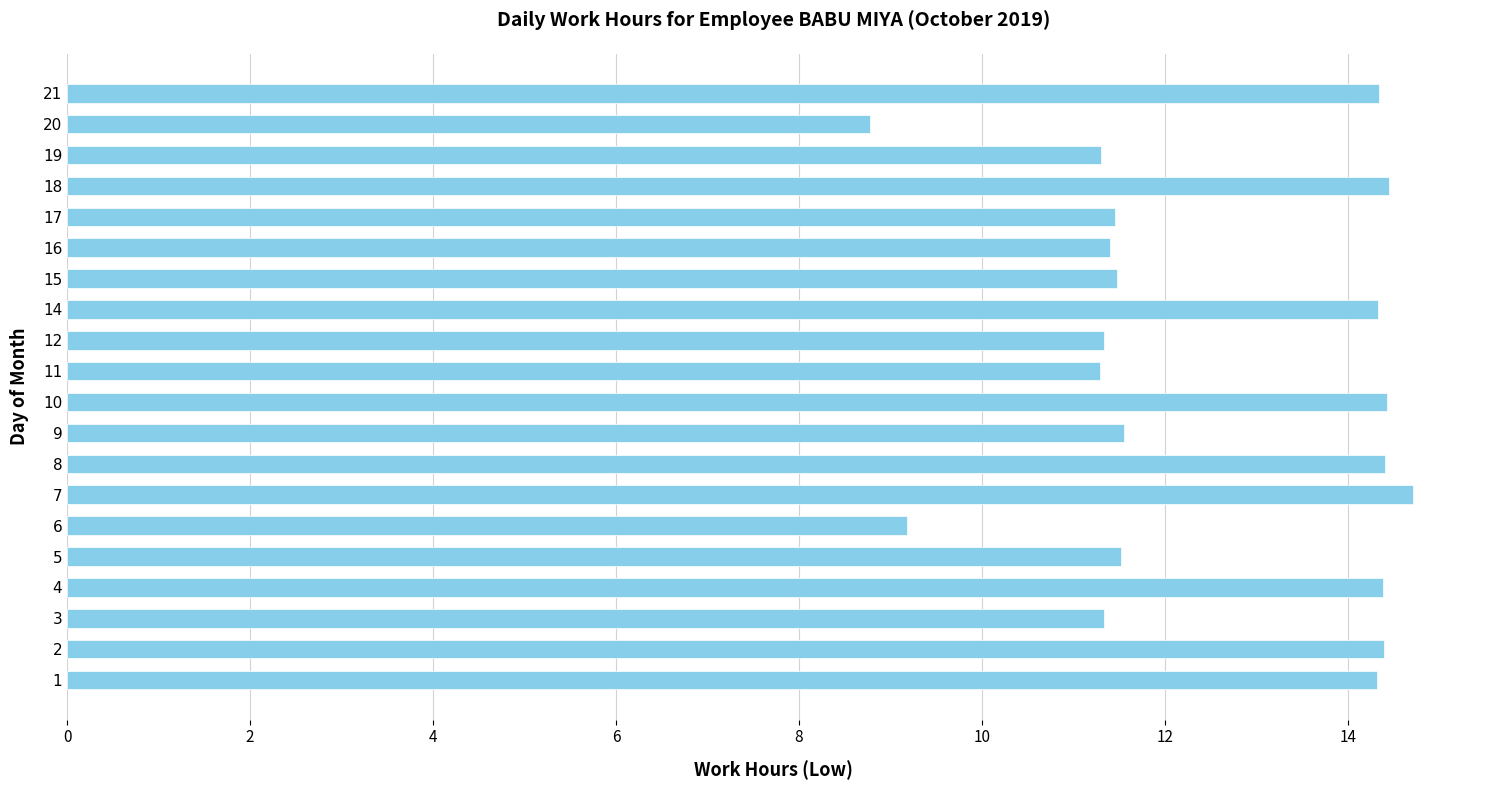

What is the smallest value displayed?

8.8